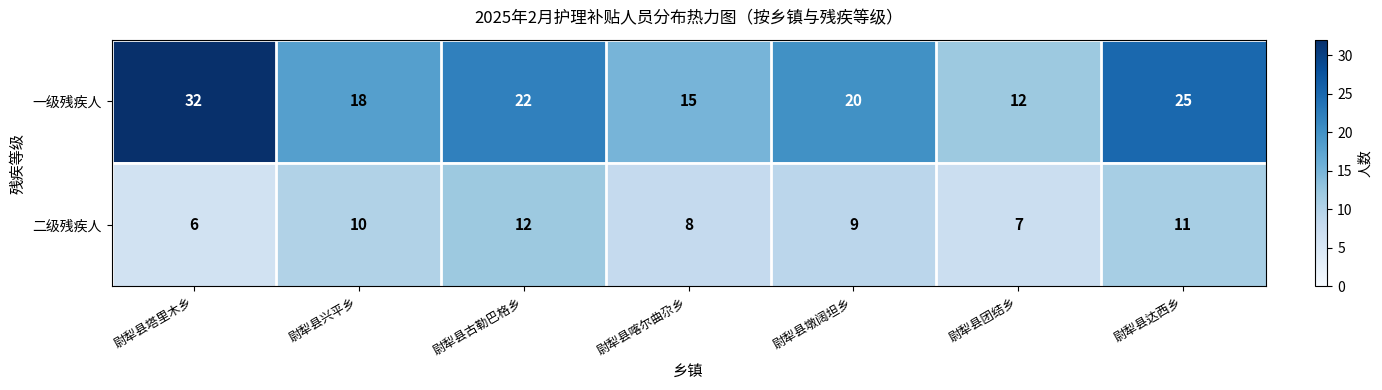

Reading right to left, transcribe all the data shown in this chart.

一级残疾人: 25	12	20	15	22	18	32
二级残疾人: 11	7	9	8	12	10	6